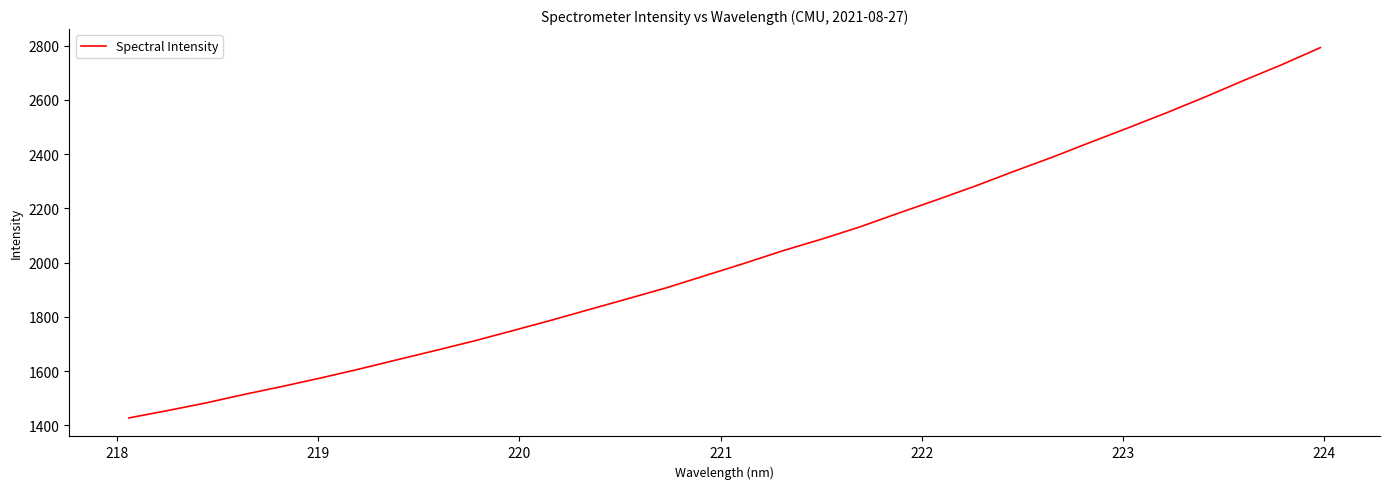

What is the sum of all values?

64705.9